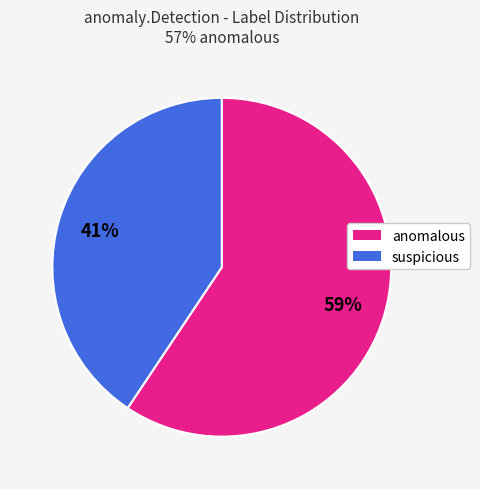

To the nearest percent, what percentage of the pie is anomalous?

59%